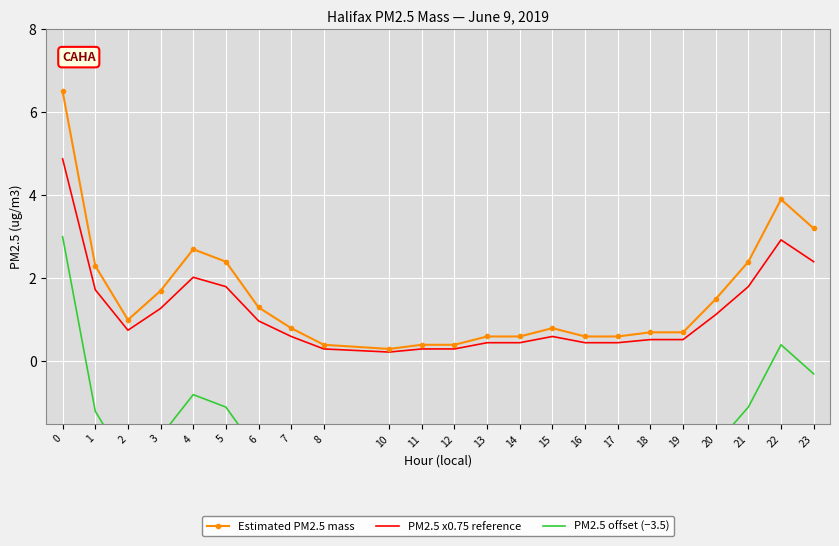

What is the approximate value of PM2.5 offset (−3.5) at 2?

-2.5